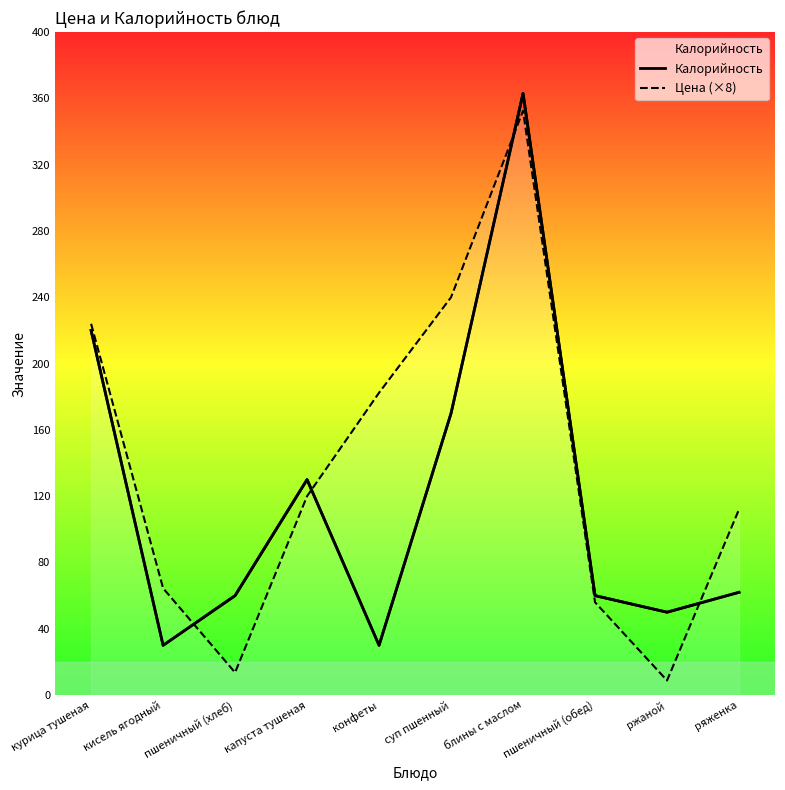

Where is Калорийность nearest to the value 196?

курица тушеная